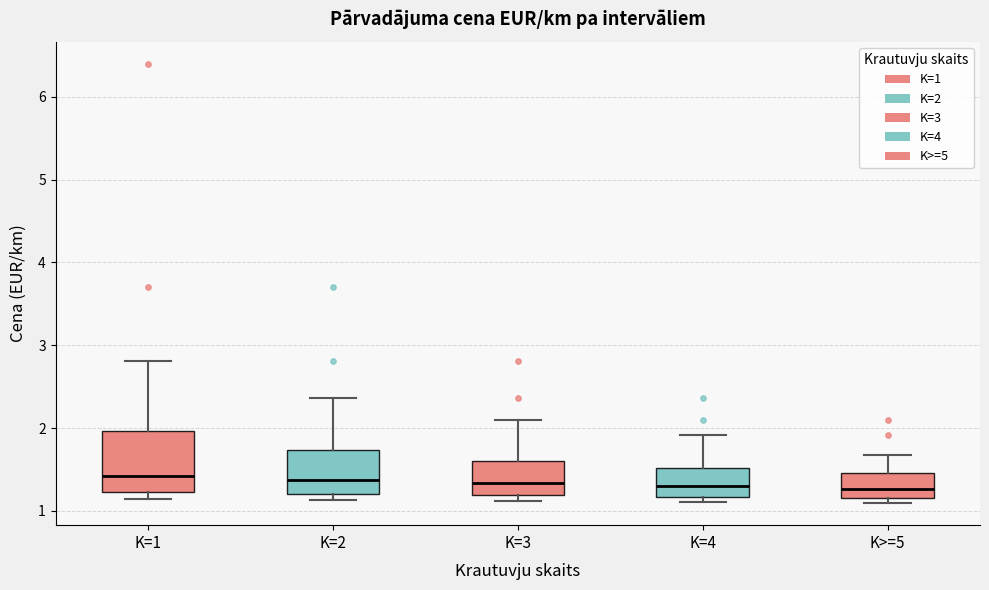

Reading left to right, read every box against the y-axis: the position of its median line, the range the box covers, and the ends of its whiskers. The values are not printed on the chart, so give them approximately, as read against the axis.

K=1: median 1.4, box 1.2 to 2.0, whiskers 1.1 to 2.8
K=2: median 1.4, box 1.2 to 1.7, whiskers 1.1 to 2.4
K=3: median 1.3, box 1.2 to 1.6, whiskers 1.1 to 2.1
K=4: median 1.3, box 1.2 to 1.5, whiskers 1.1 to 1.9
K>=5: median 1.3, box 1.2 to 1.5, whiskers 1.1 to 1.7